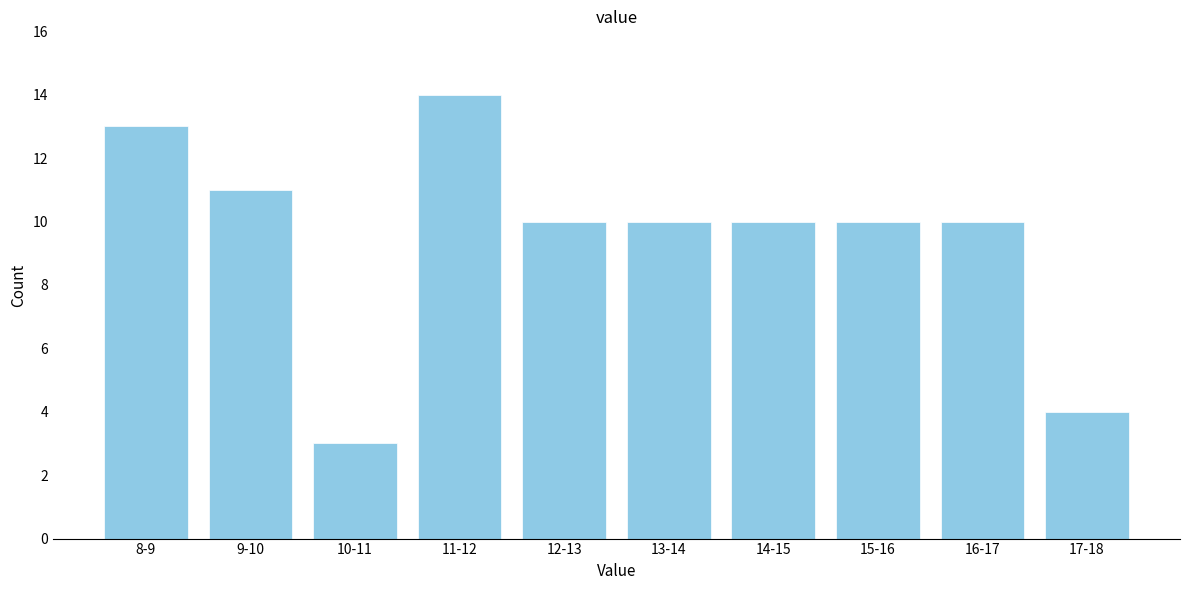

Reading left to right, what are all the values shown in this chart?

8-9=13	9-10=11	10-11=3	11-12=14	12-13=10	13-14=10	14-15=10	15-16=10	16-17=10	17-18=4